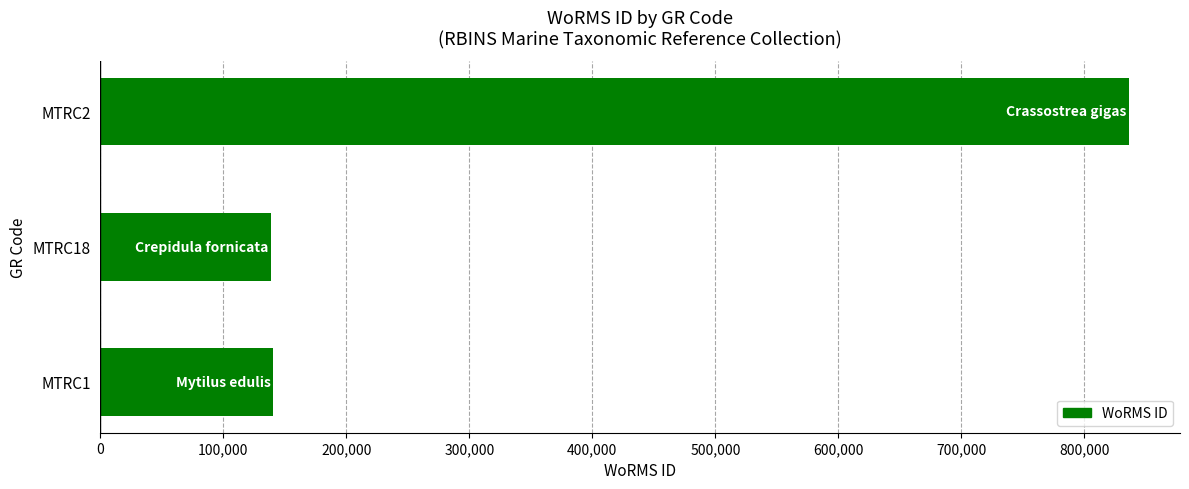

What is the ratio of the value at MTRC2 to the value at MTRC1?

6.0